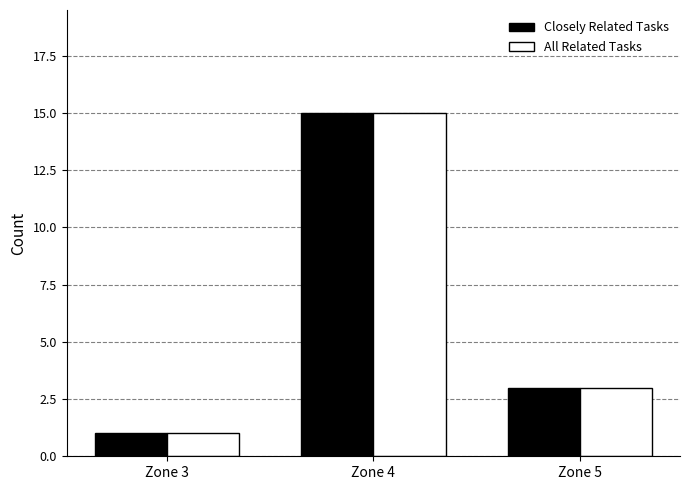

Which label corresponds to the largest value in the chart?

Zone 4